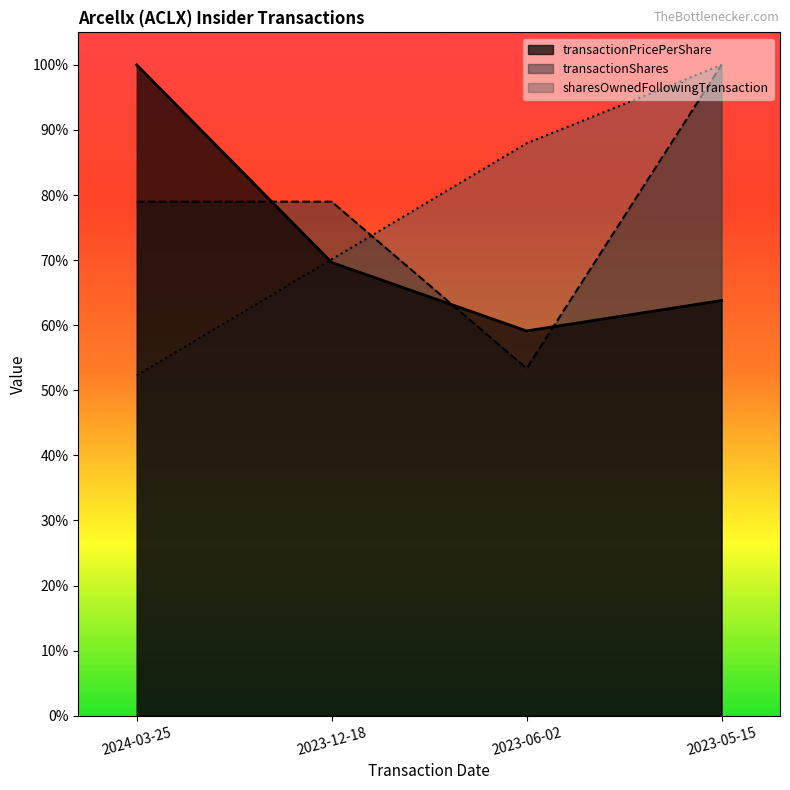

Which series has the largest total across all categories?

transactionShares